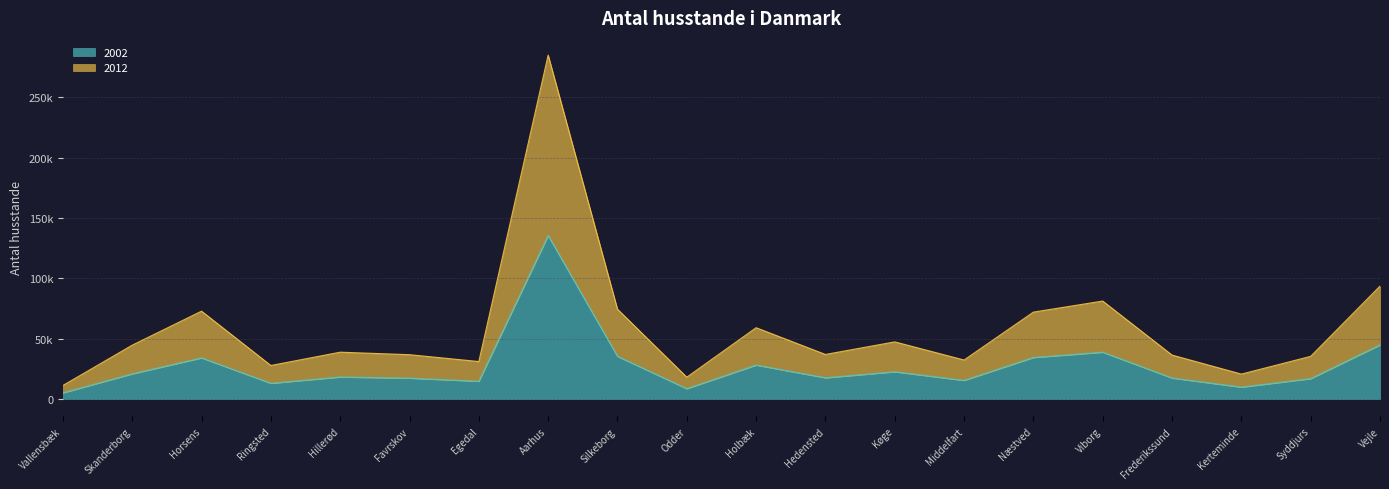

Where is the first local maximum for 2002?

Horsens